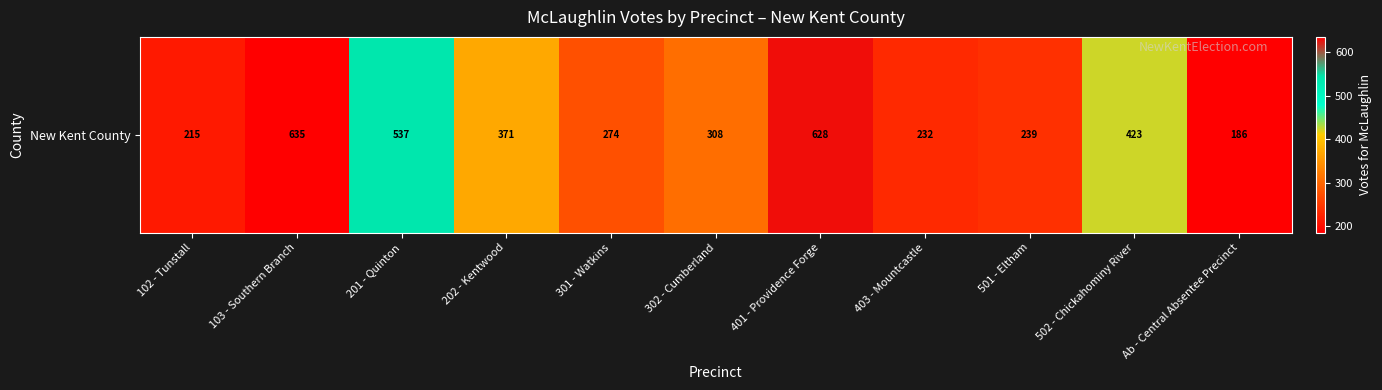

Which category has the highest value across all series?

103 - Southern Branch